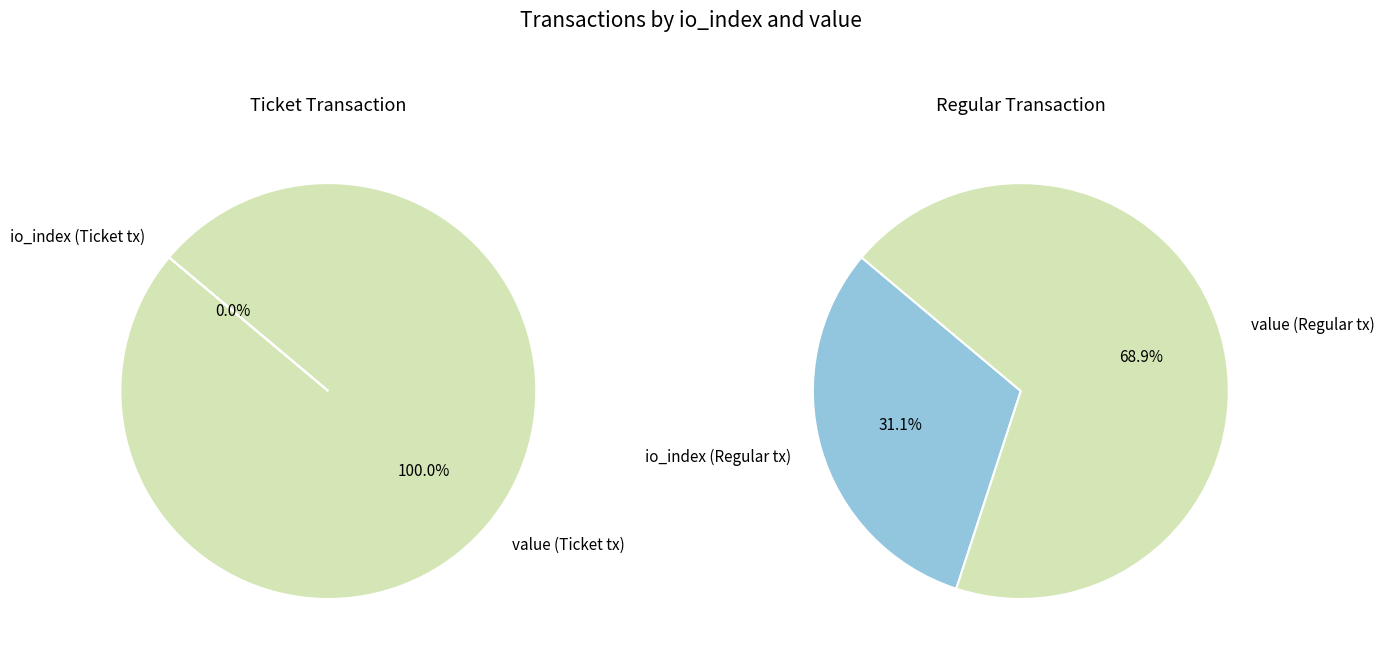

Count the number of slices in the pie.

2